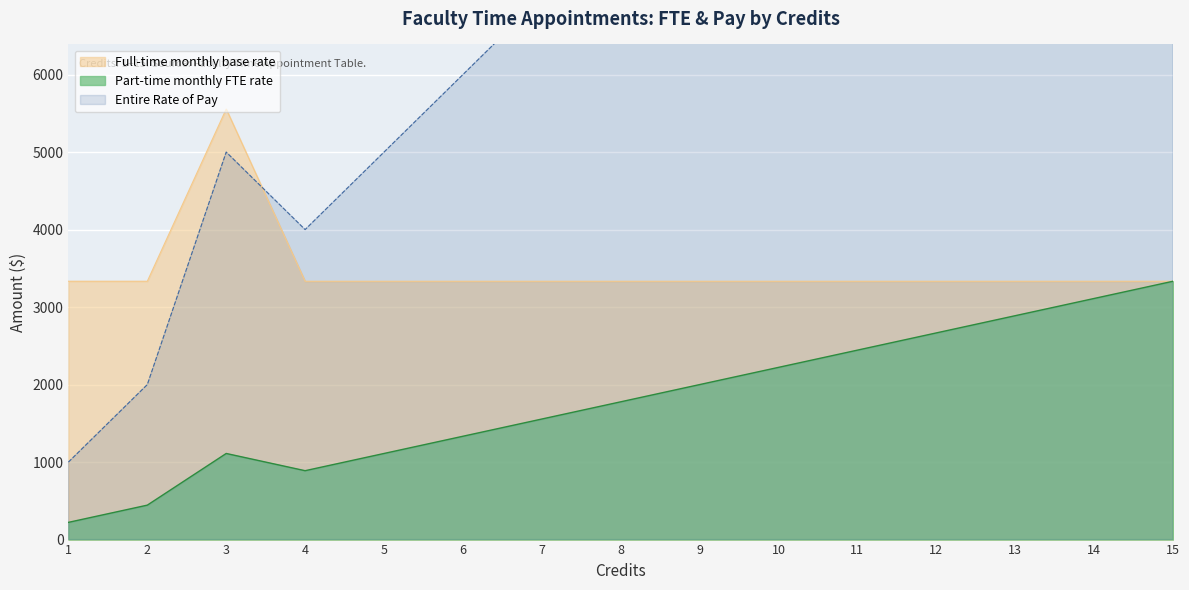

The value of Full-time monthly base rate at 8 is 5259.8. True or false?

False